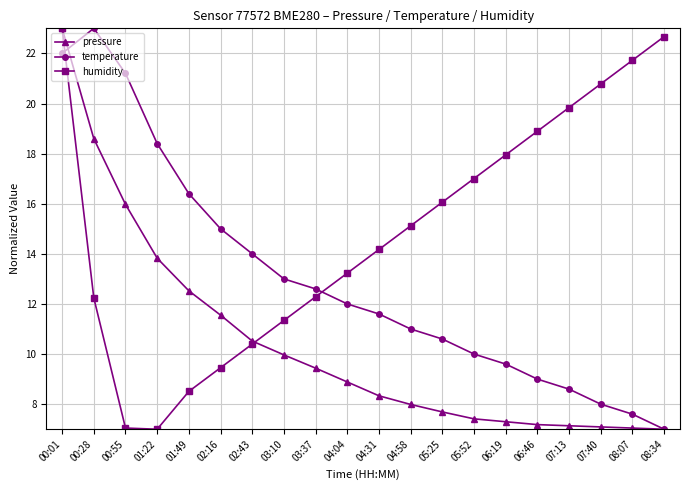

What is the value of the temperature point at the 18th from the left?

8.0